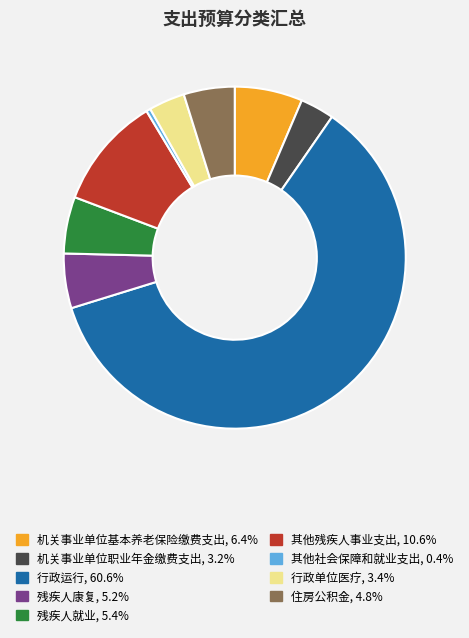

Which slice represents more than half of the pie?

行政运行